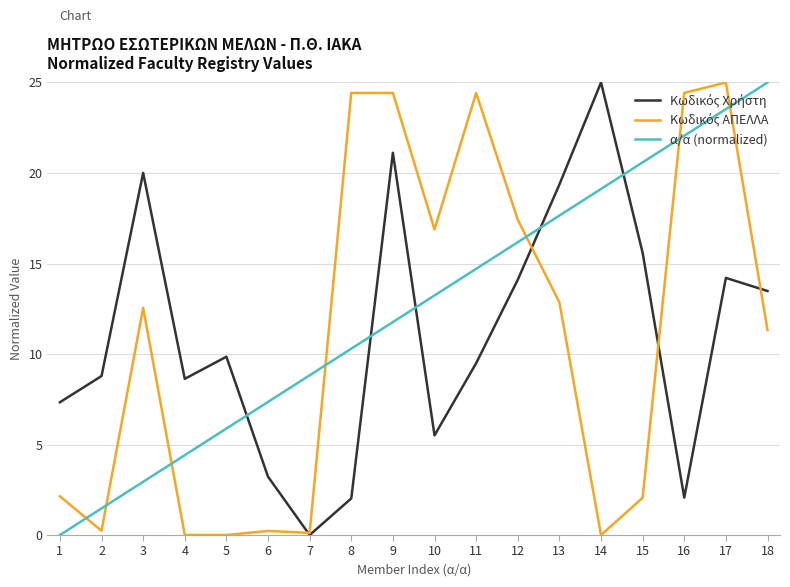

What is the greatest value displayed?

25.0